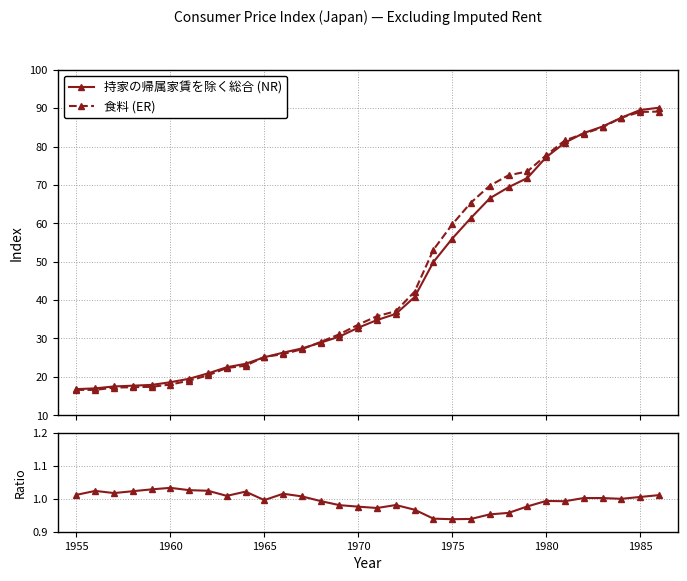

How many series are shown in this chart?

3